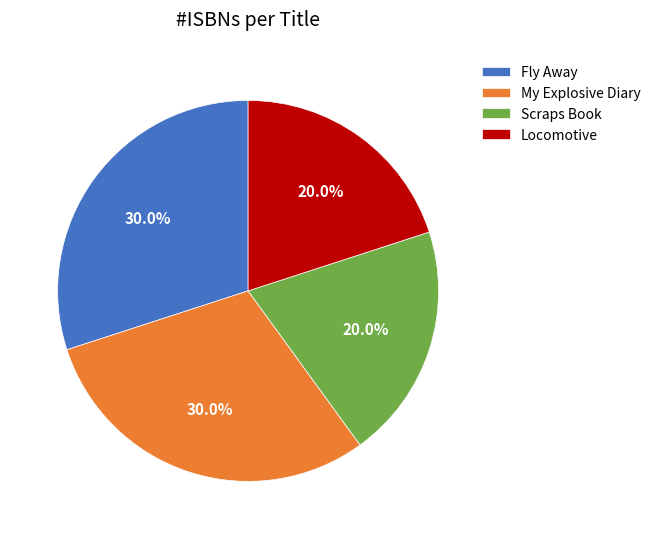

The Fly Away slice represents 30% of the pie. True or false?

True